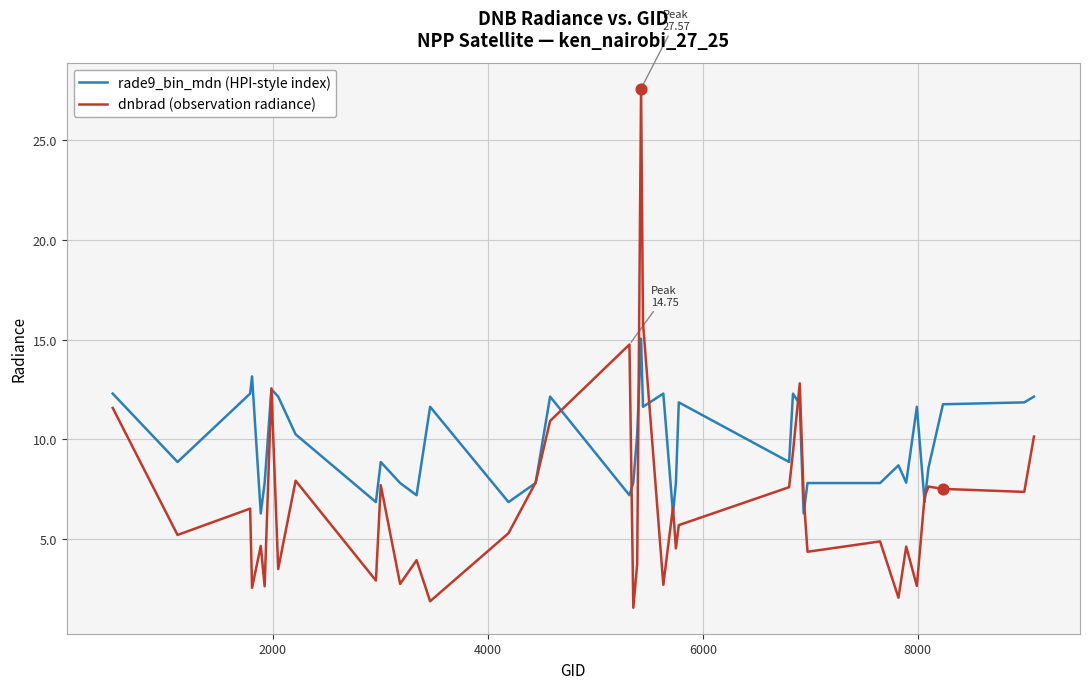

Which series has the largest total across all categories?

rade9_bin_mdn (HPI-style index)